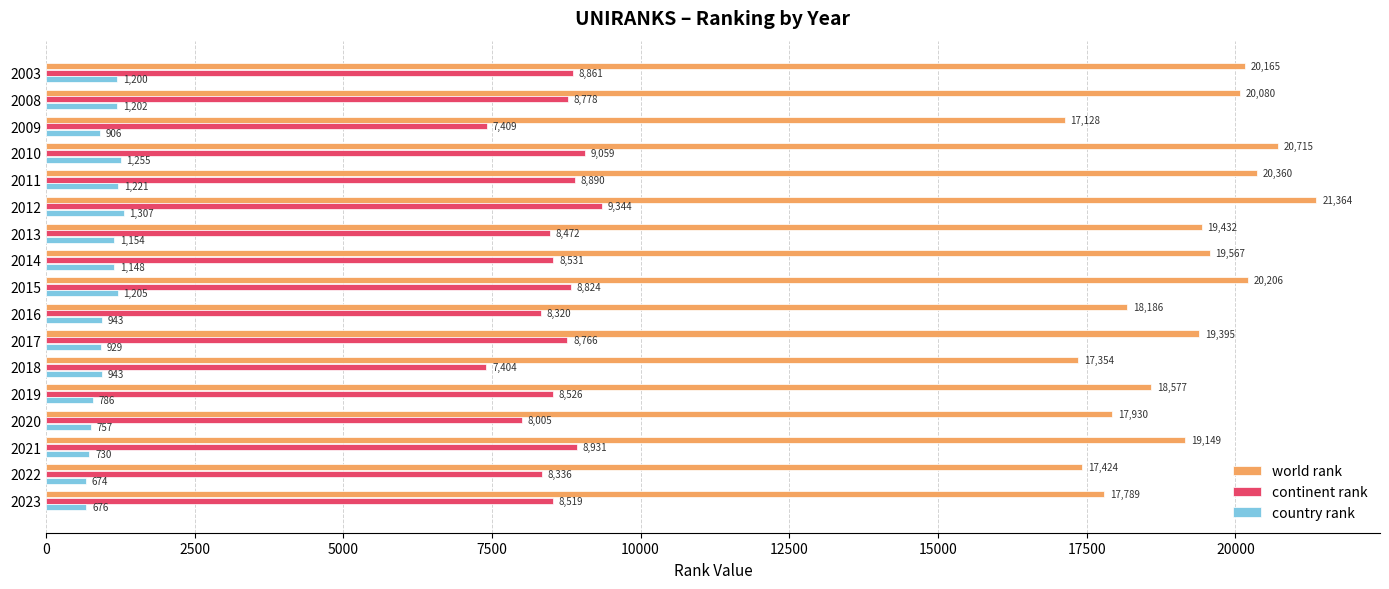

True or false: continent rank has a value of 13758 at 2014.

False